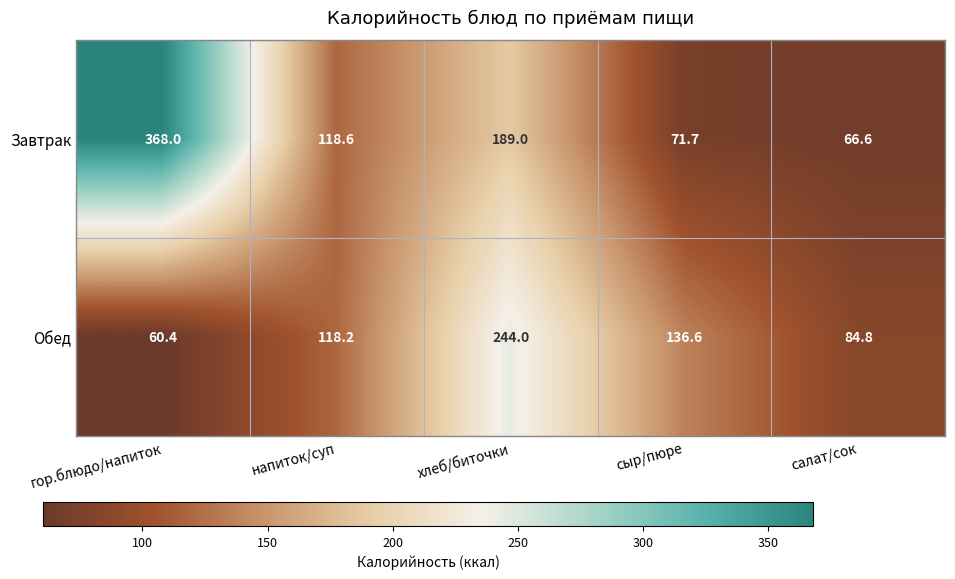

At which label is Завтрак closest to 217?

хлеб/биточки